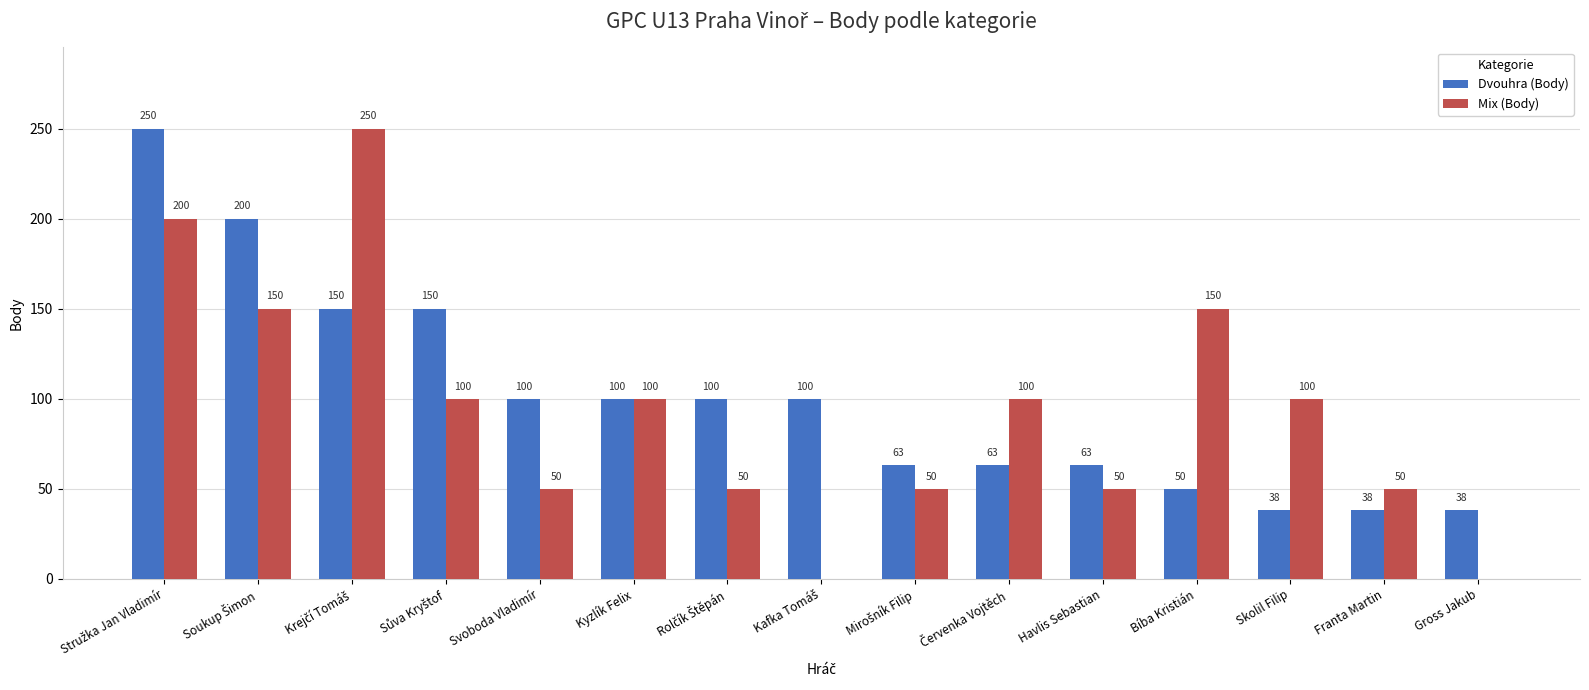

What is the highest value of the Mix (Body) series?

250